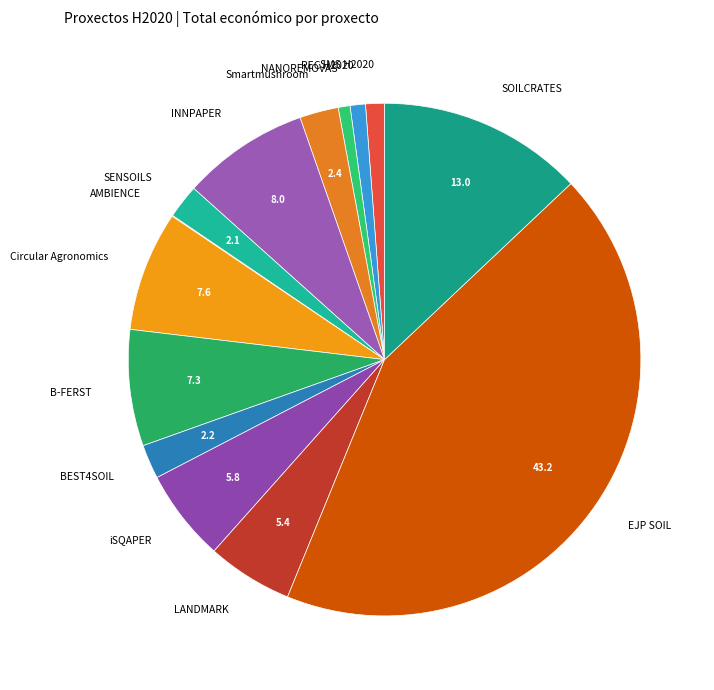

Which category has the biggest portion of the pie?

EJP SOIL